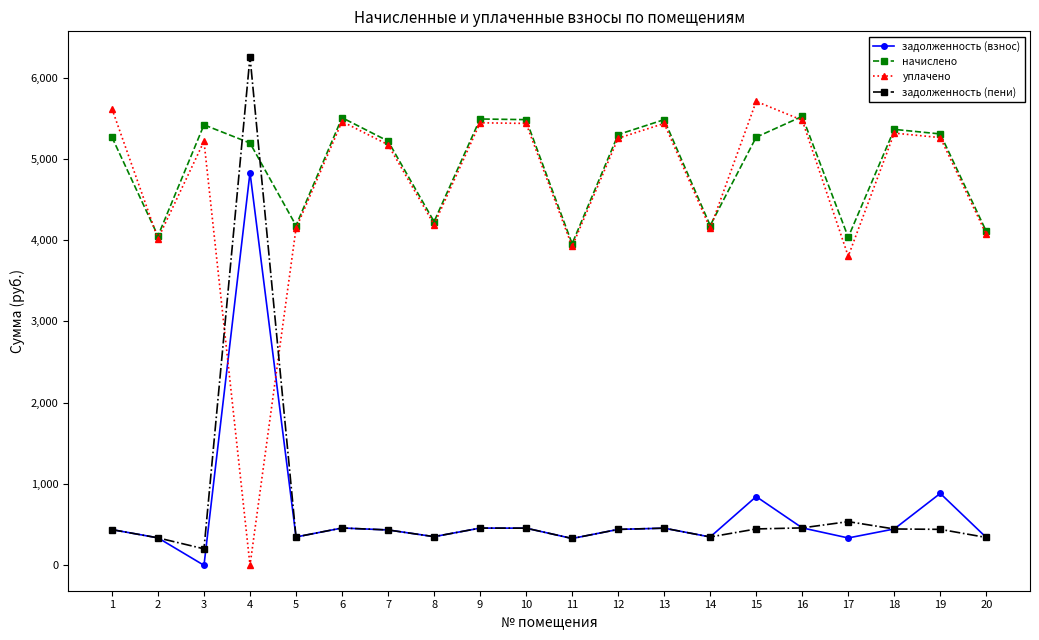

Is this an area chart (filled region under the line)?

No